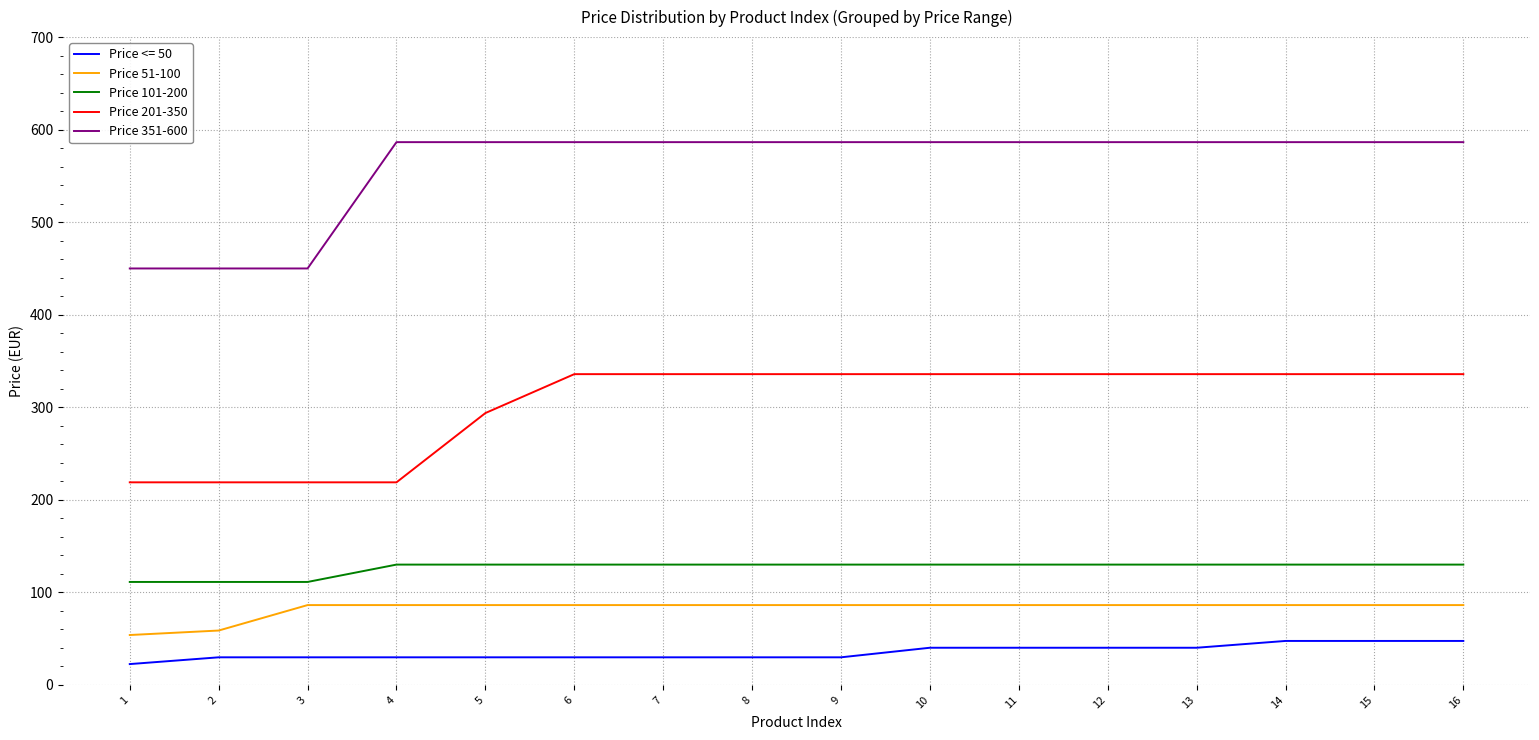

What is the total value across all series at 12?

1178.7